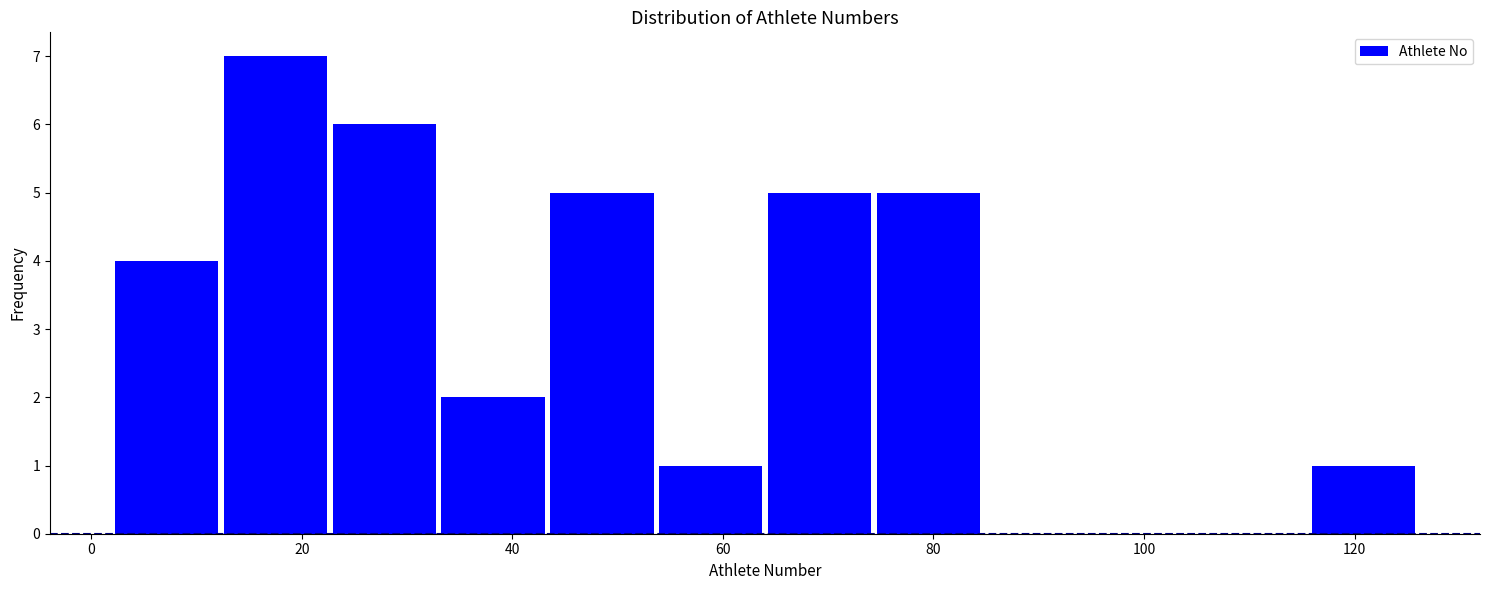

Reading left to right, transcribe this chart: for each bar, give the range it covers on the x-axis and its height. Neither the bar edges nor the heights are printed on the chart, so give them approximately, as read against the axes.

2 to 12: 4
12 to 22: 7
22 to 34: 6
34 to 44: 2
44 to 54: 5
54 to 64: 1
64 to 74: 5
74 to 84: 5
84 to 96: 0
96 to 106: 0
106 to 116: 0
116 to 126: 1